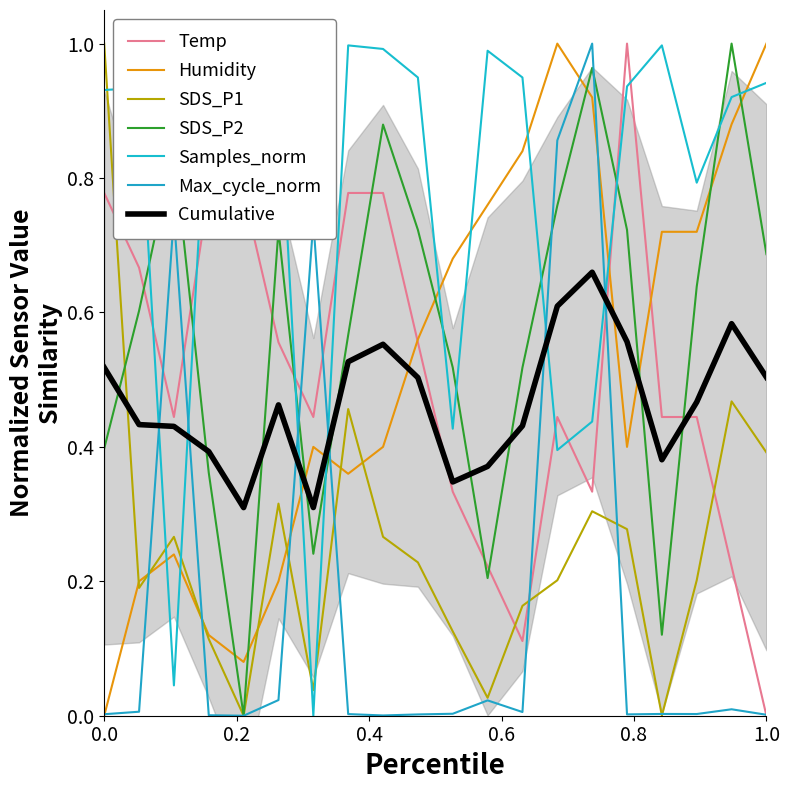

Which series ends up on top after the final intersection of Cumulative and SDS_P2?

SDS_P2